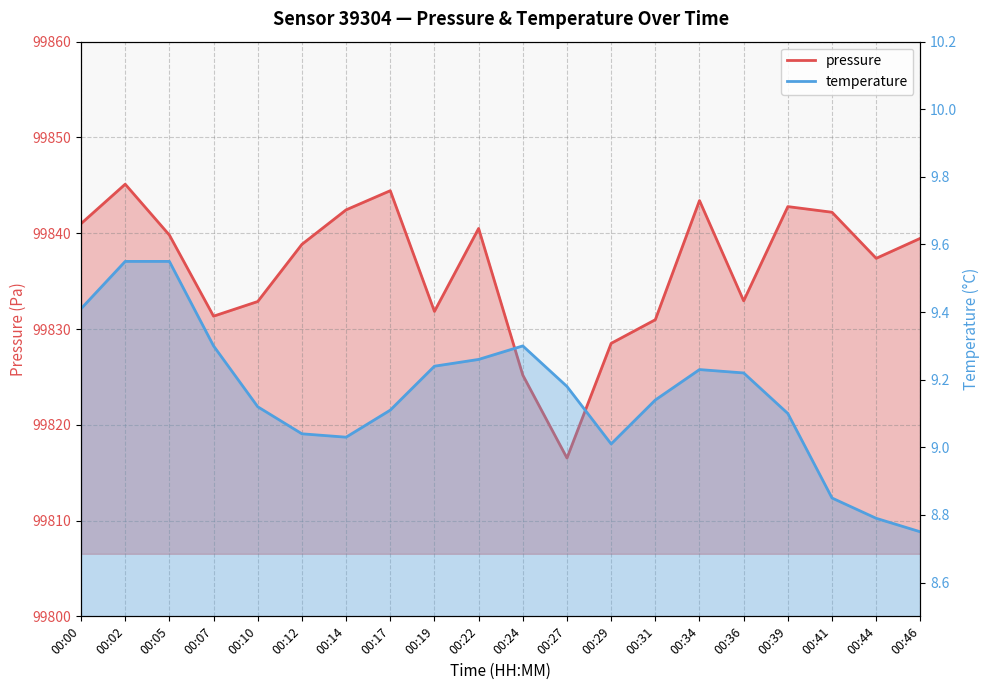

Is the value of pressure at 00:39 greater than the value of temperature at 00:41?

Yes